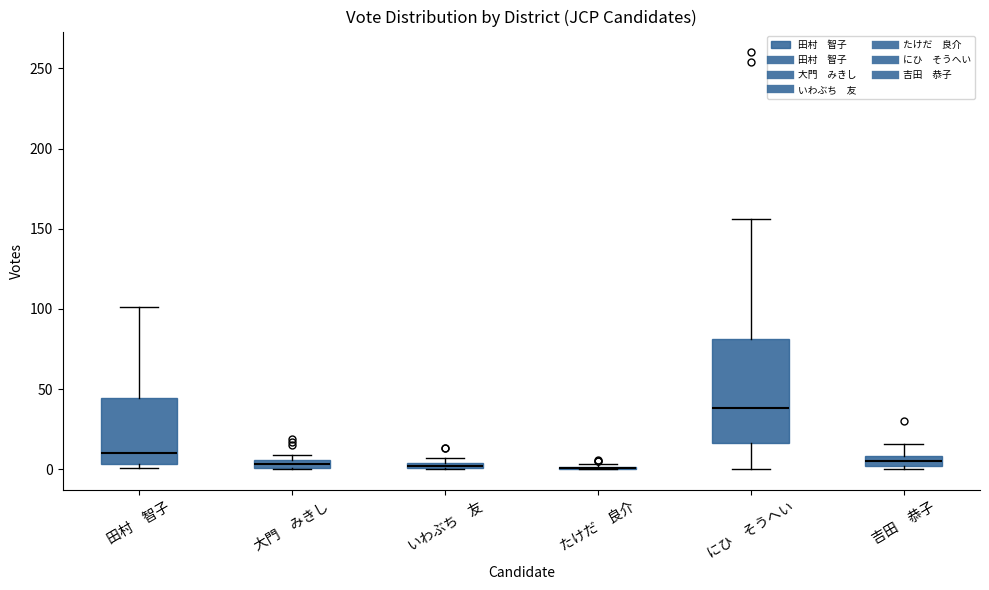

Comparing the boxes themselves (not the whiskers), which one is the tallest?

にひ そうへい